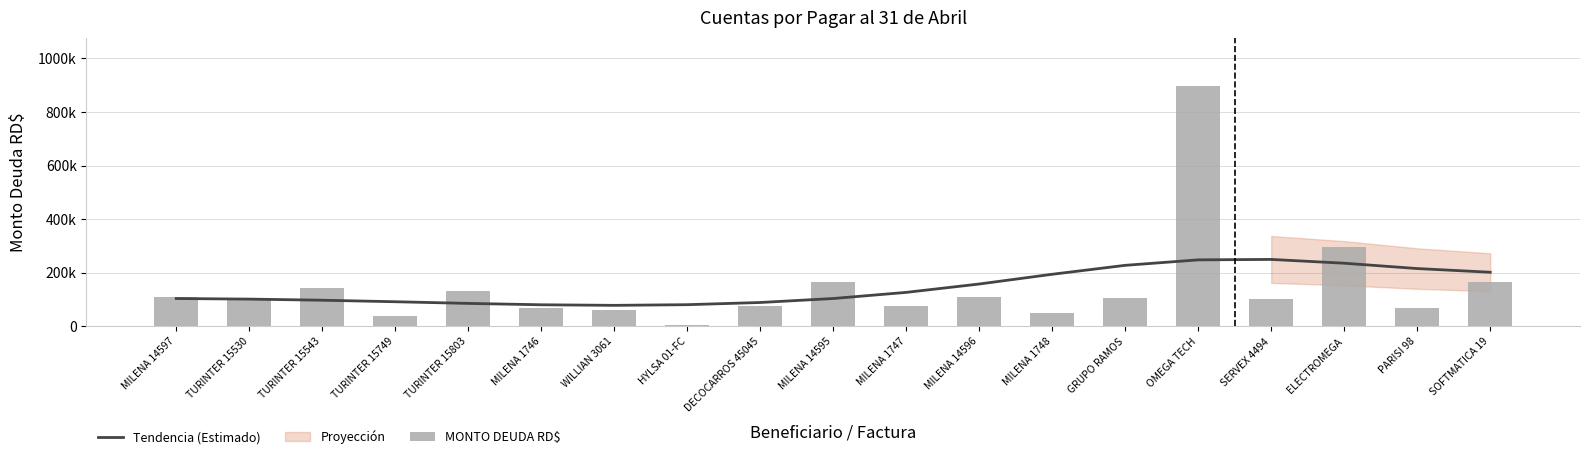

What is the label of the 6th bar from the right?

GRUPO RAMOS